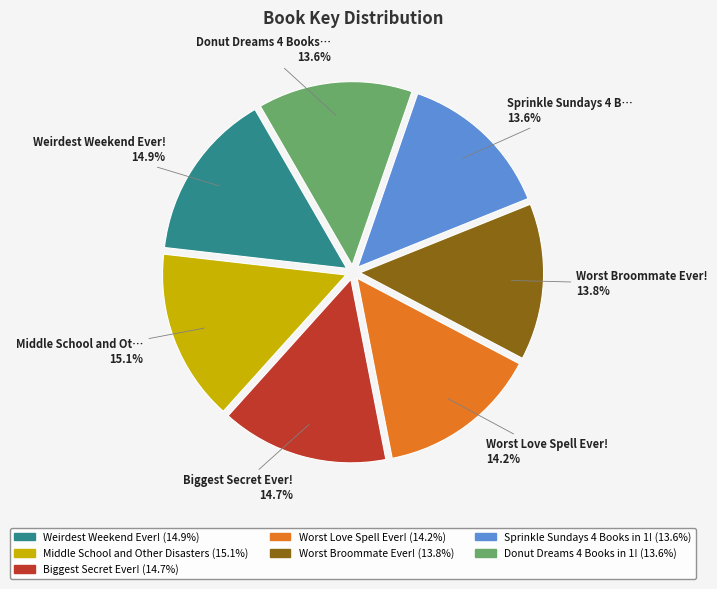

How many slices are in this pie chart?

7